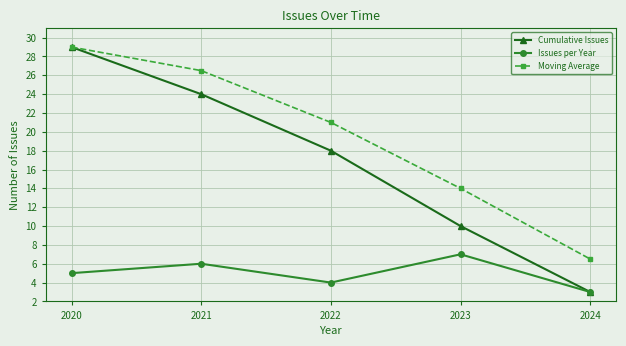

Where is the first local maximum for Issues per Year?

2021